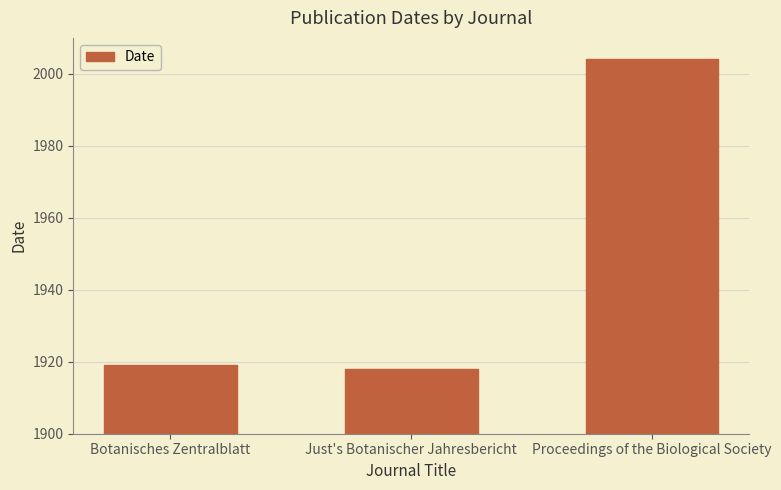

How many values are below 1919?

1